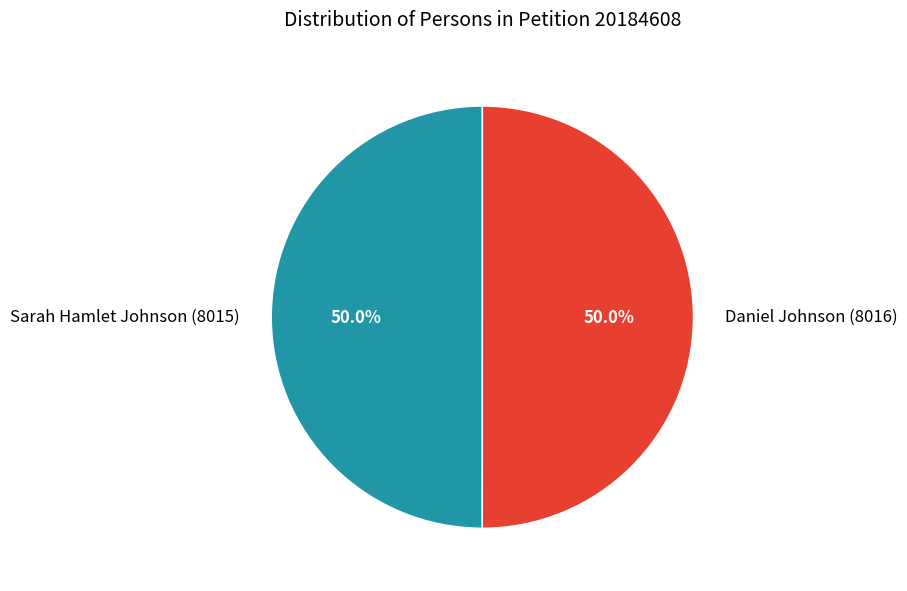

How many slices are in this pie chart?

2